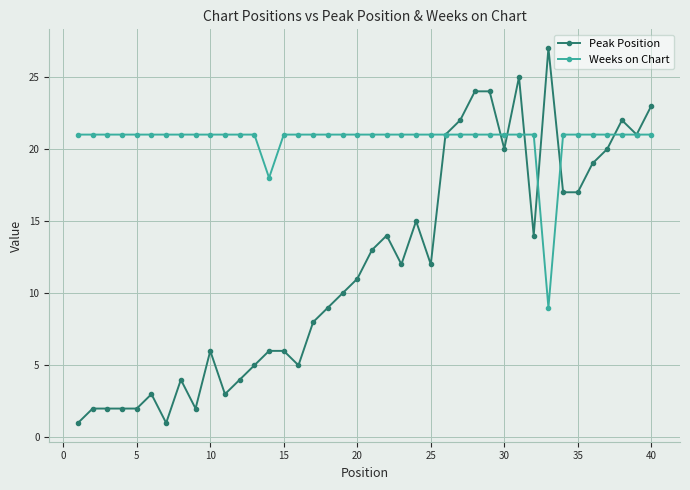

What are all the series names shown in the legend?

Peak Position, Weeks on Chart